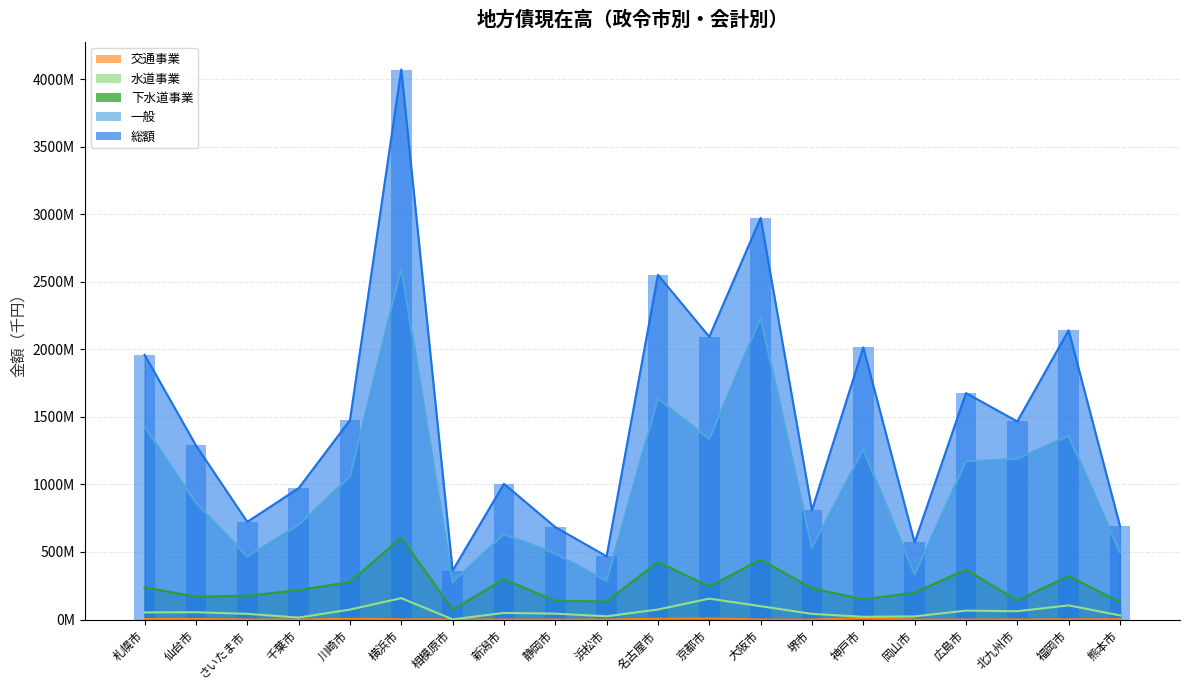

The 一般 series shows 488083152 at 静岡市. True or false?

True